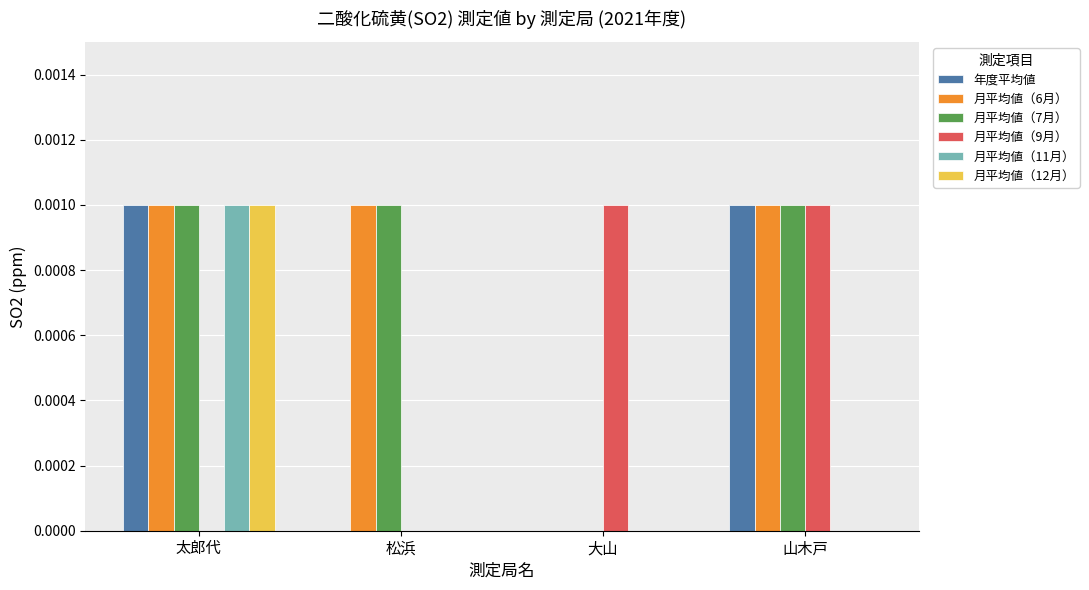

Does the chart contain stacked bars?

No